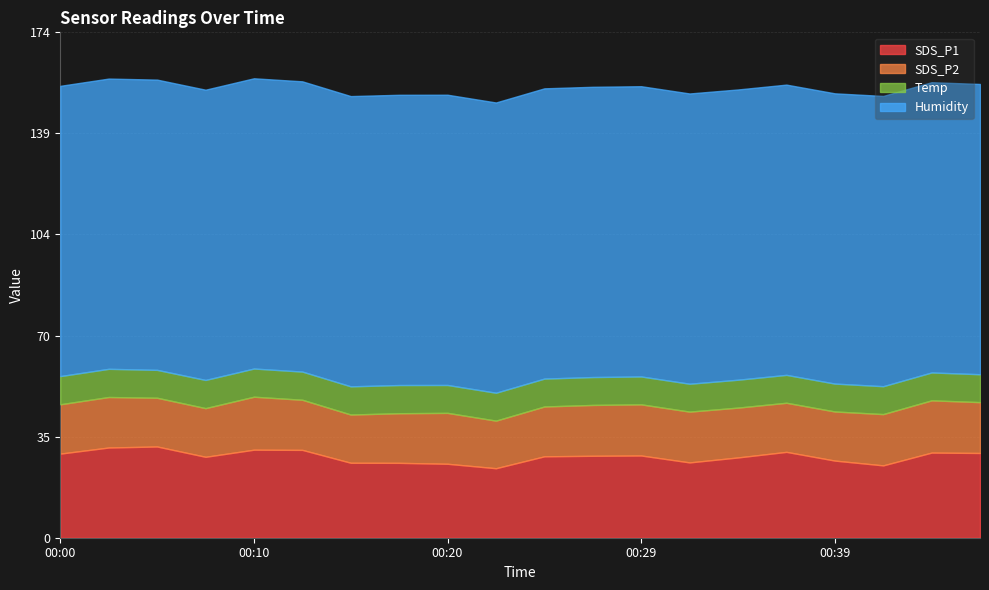

What is the difference between the SDS_P2 values at 00:32 and 00:17?

0.4